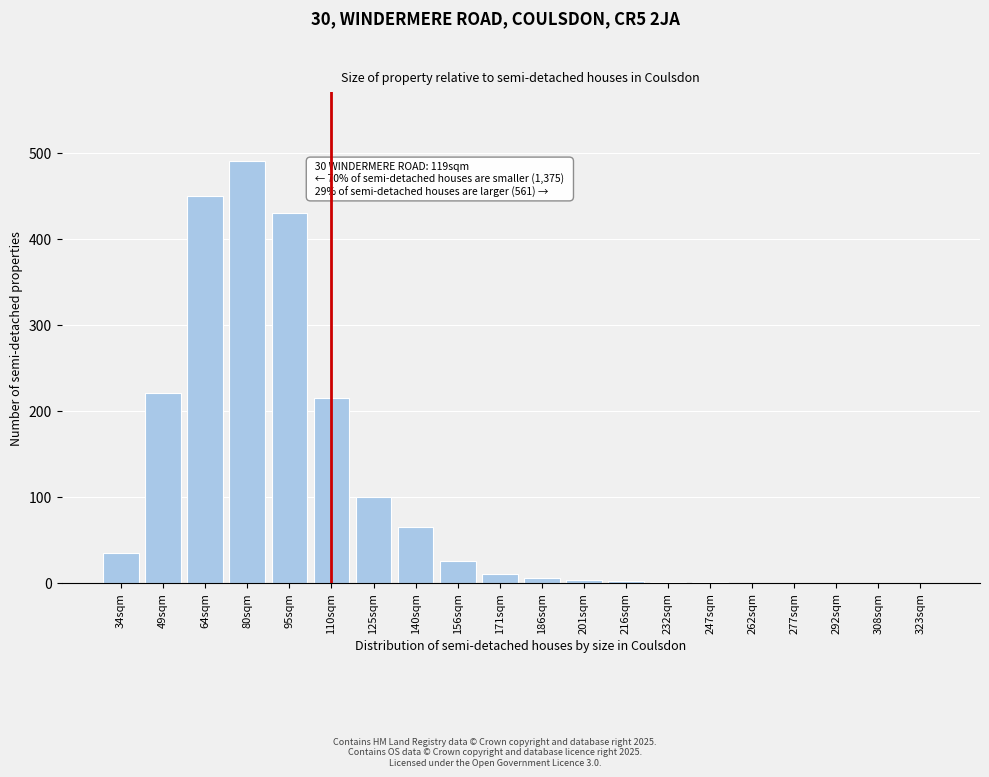

What is the sum of all values?

2052